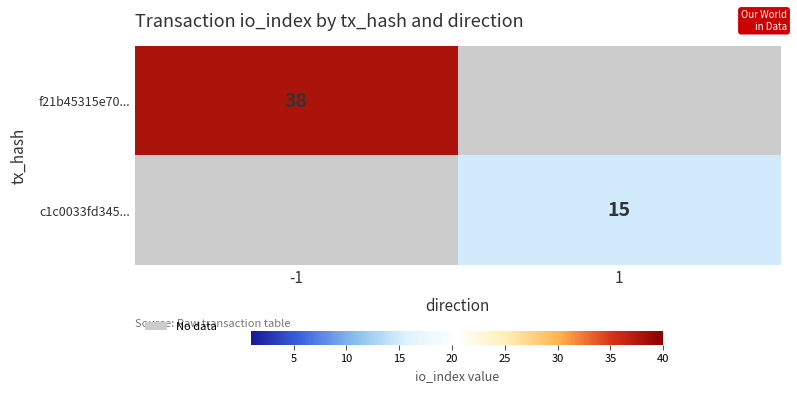

The f21b45315e70... series shows 14 at -1. True or false?

False